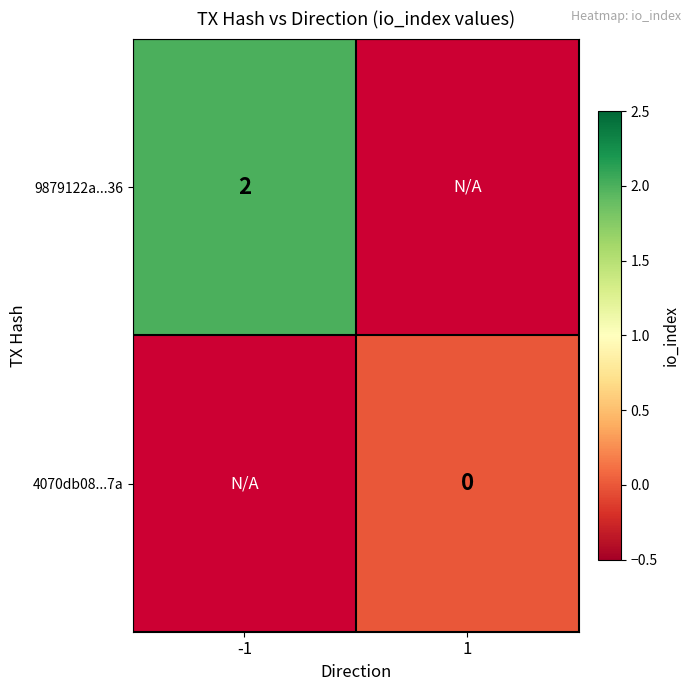

True or false: 9879122a...36 has a value of 1 at -1.

False